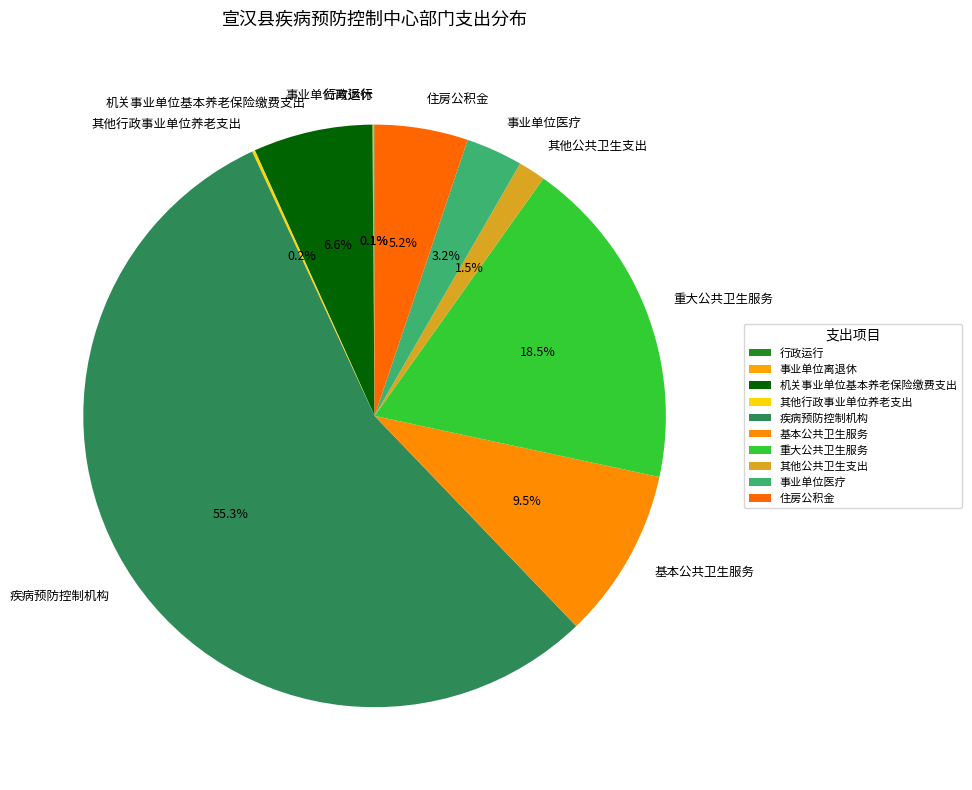

Is there a majority slice in this chart?

Yes